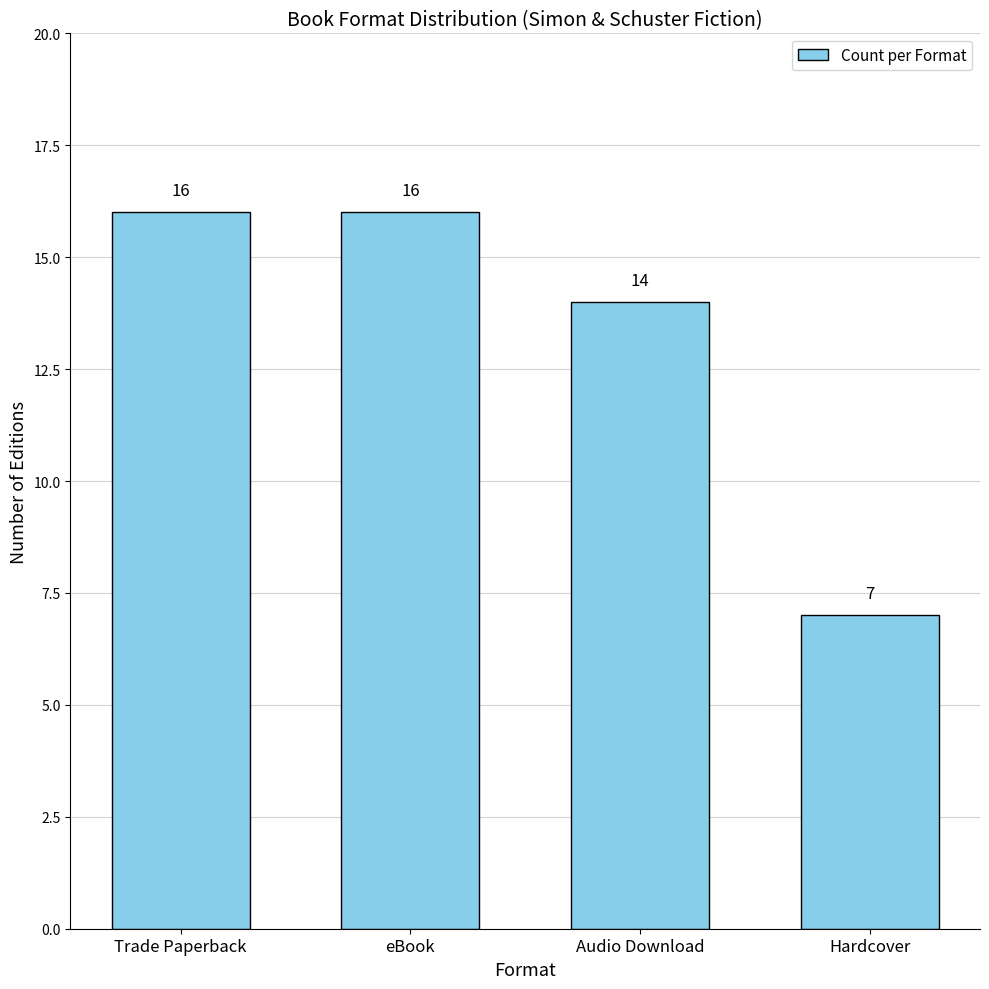

Are the bars horizontal?

No